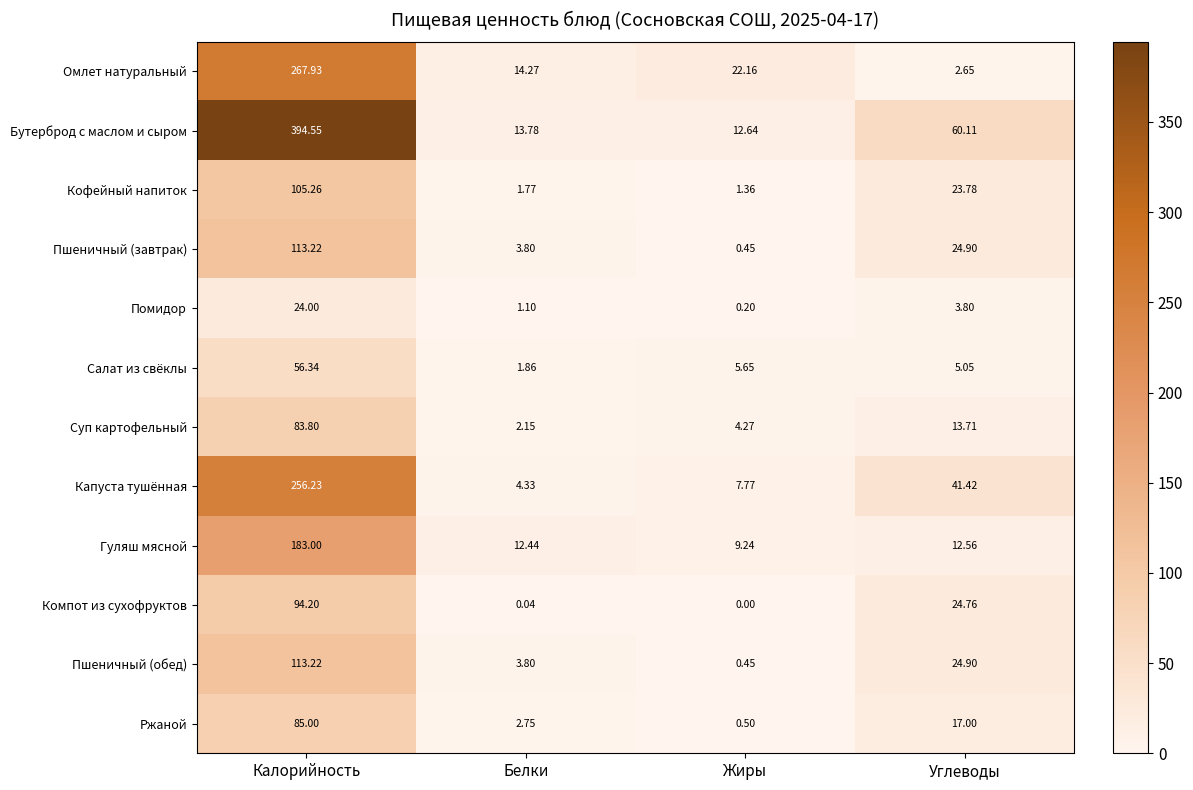

At which label does Омлет натуральный first exceed 22?

Калорийность